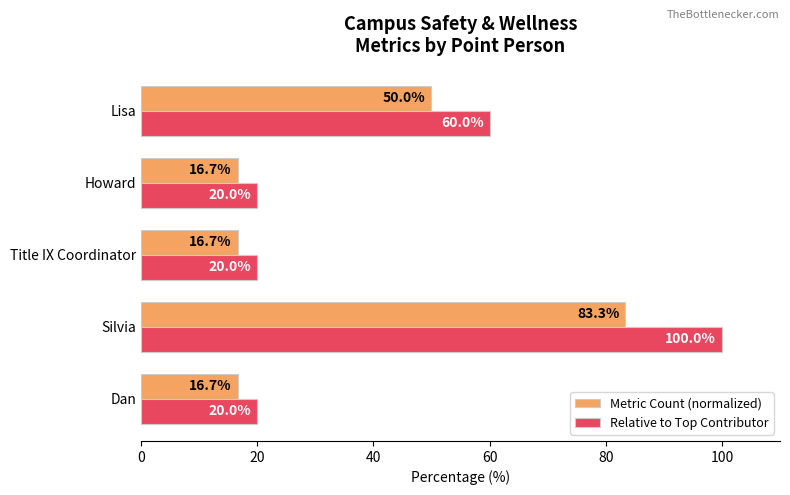

Where is Relative to Top Contributor nearest to the value 60?

Lisa